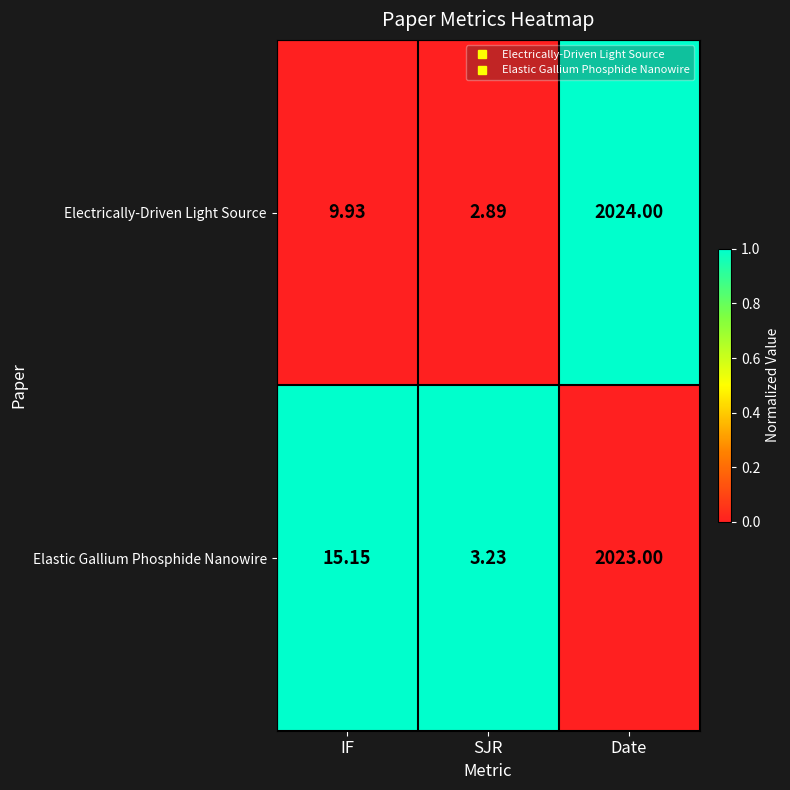

What is the spread (max minus min) of values at IF?

5.2